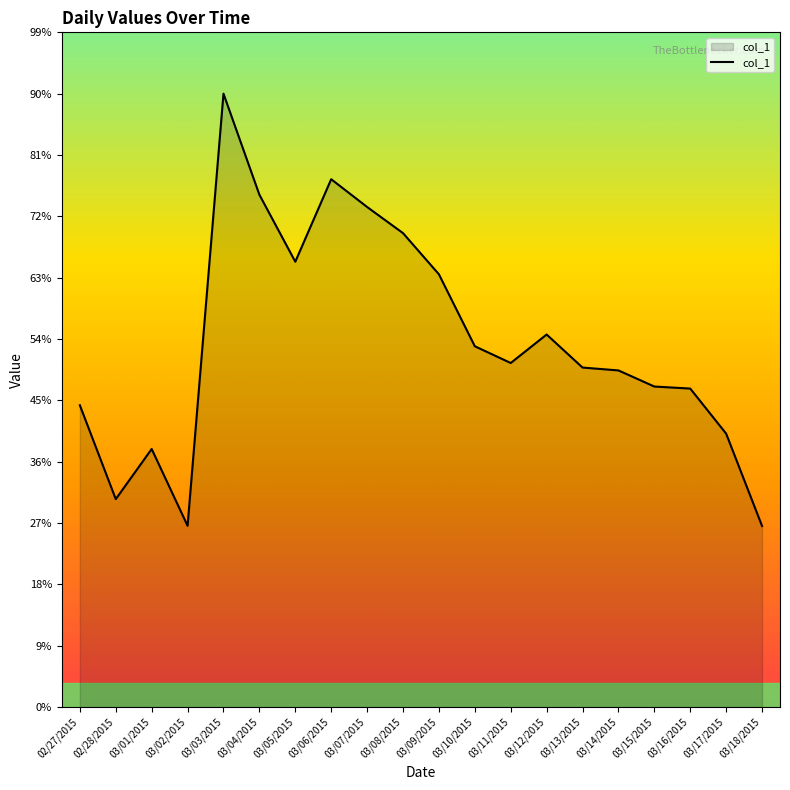

Does the chart display data point markers on the line(s)?

No